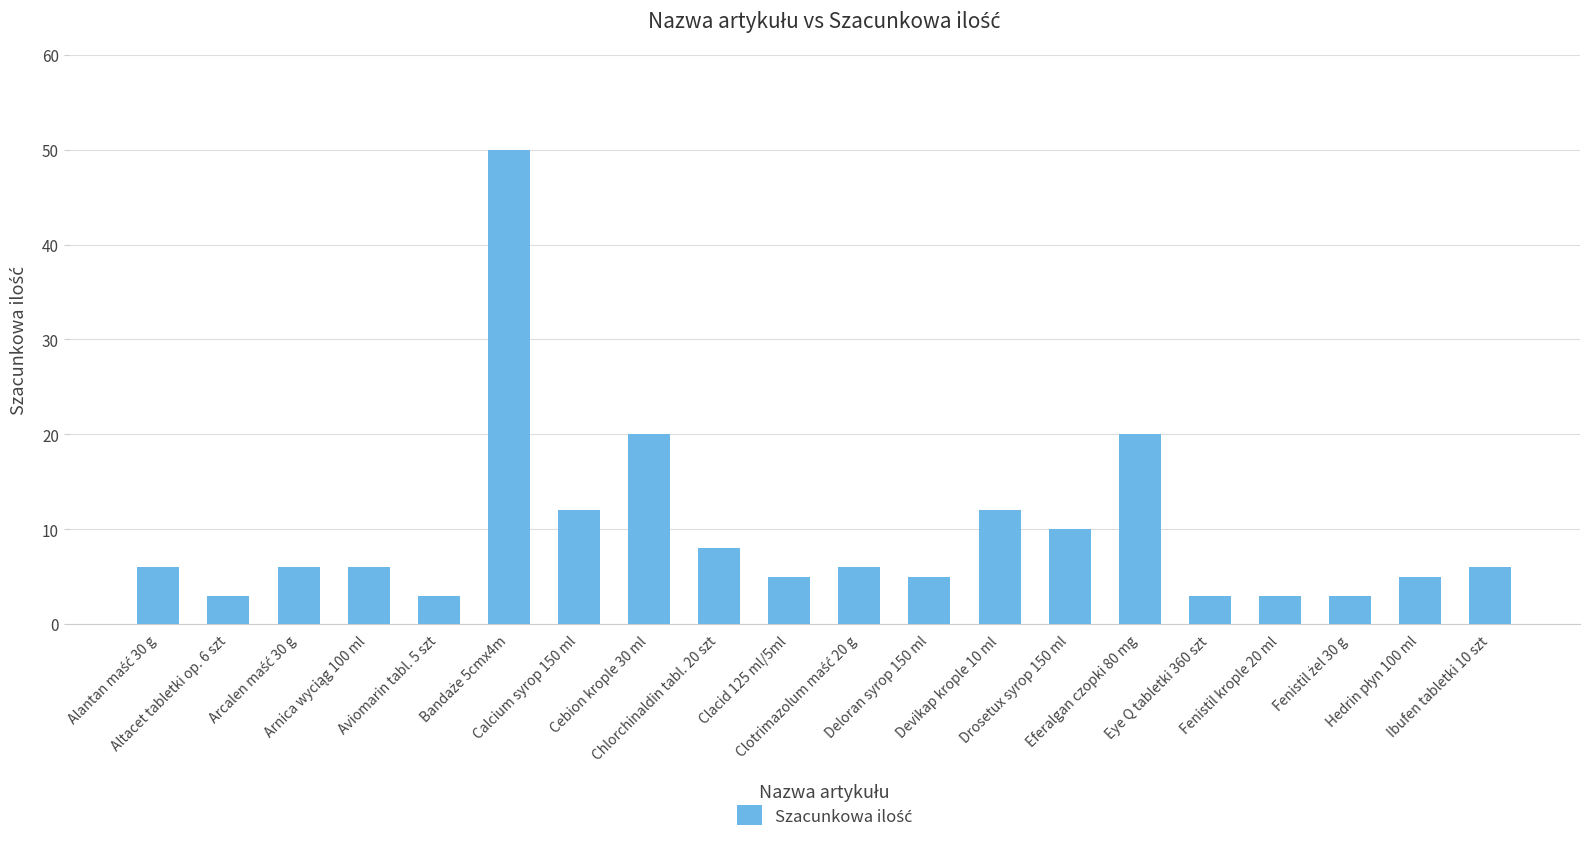

What is the smallest value displayed?

3